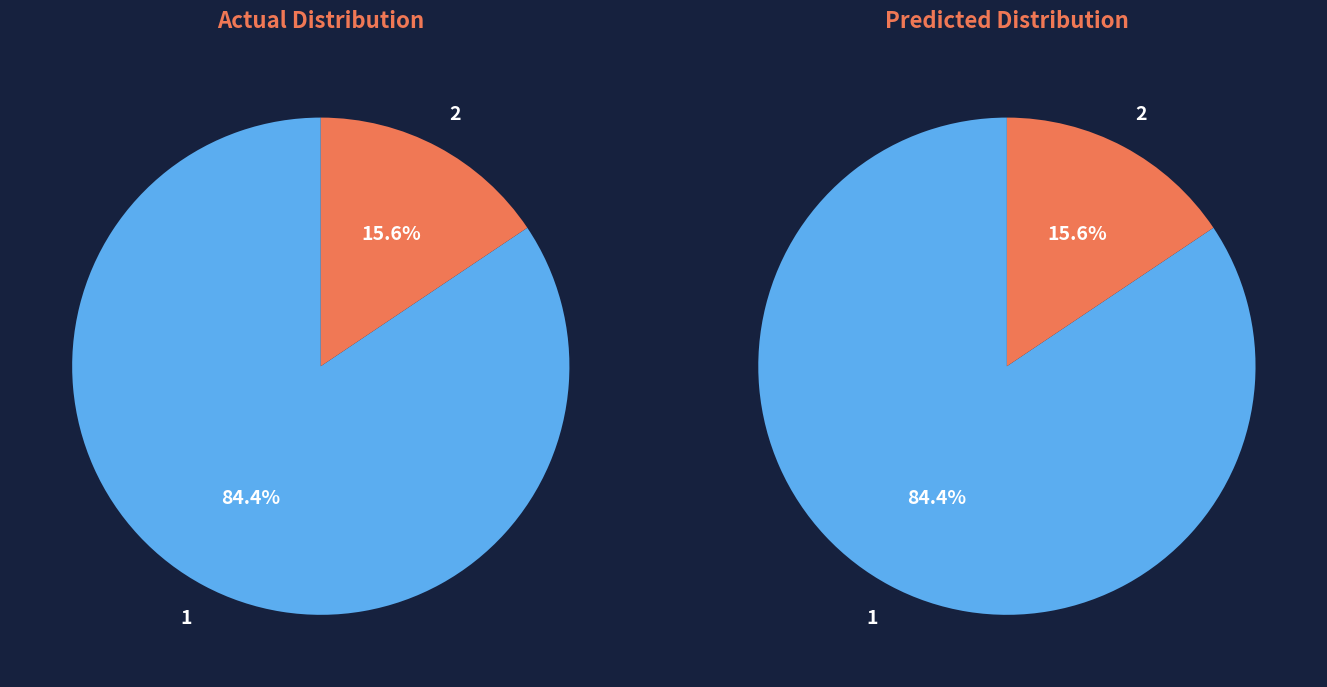

Approximately how many times larger is the value at 2 compared to 1?

0.2